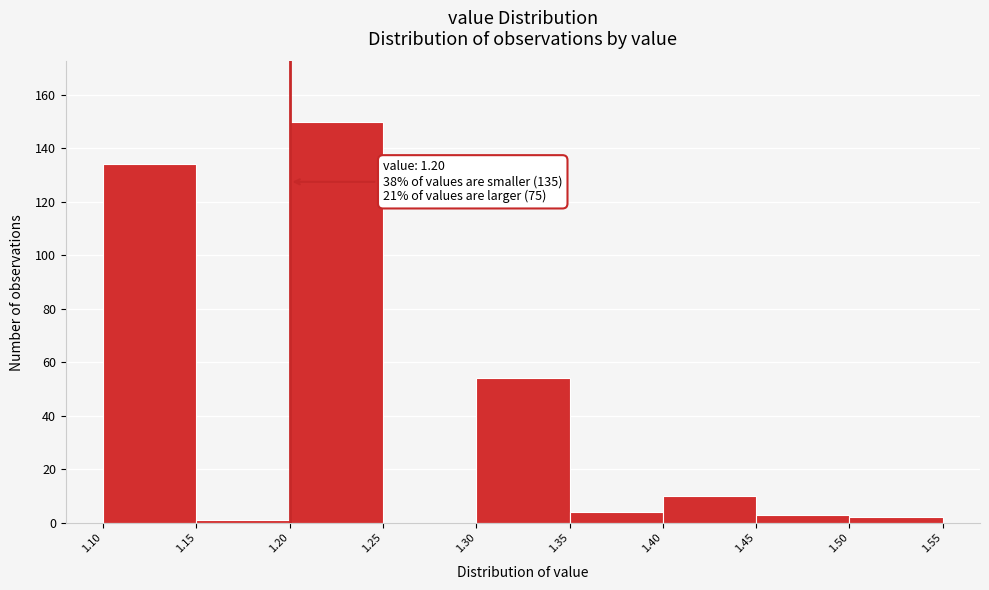

Which range on the x-axis has the tallest bar?

1.20 to 1.25